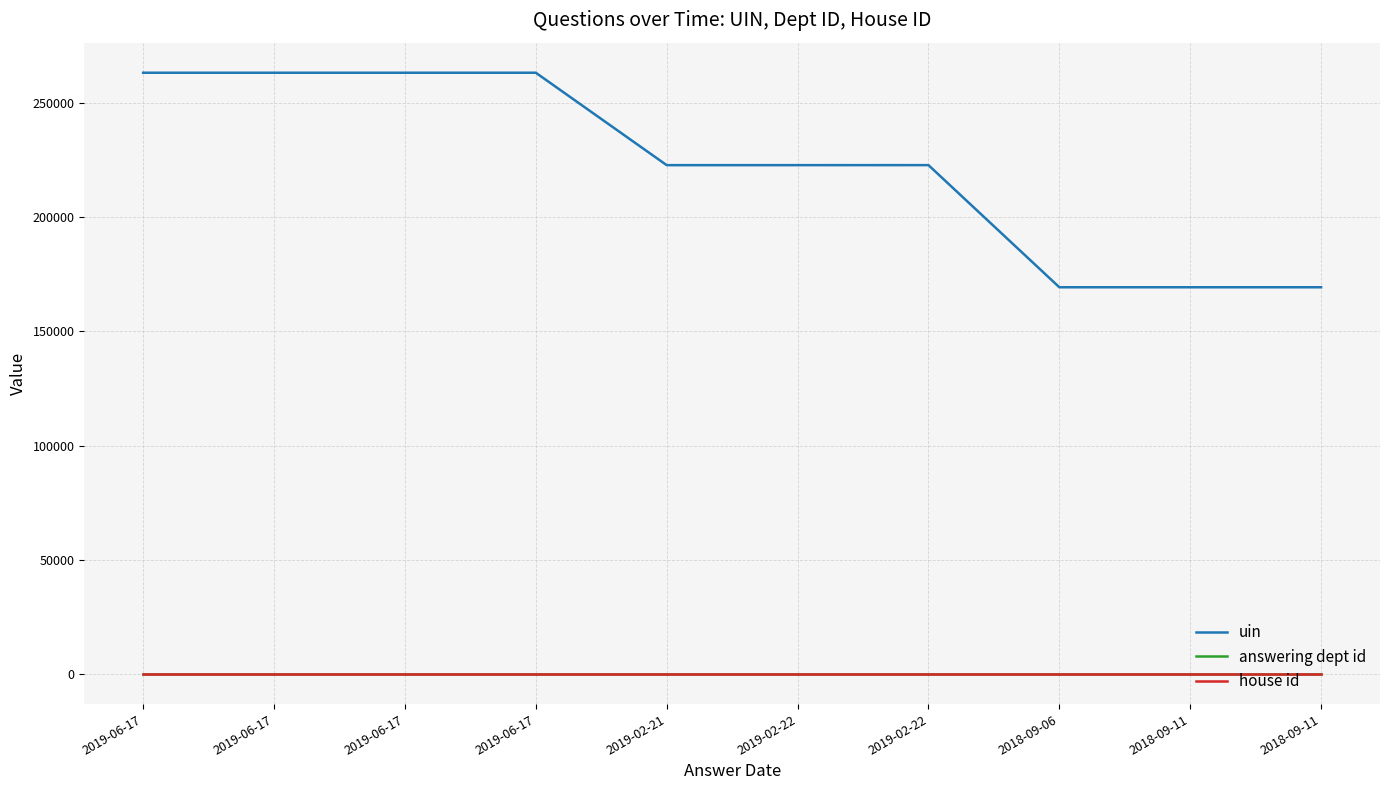

How many lines are shown in the chart?

3